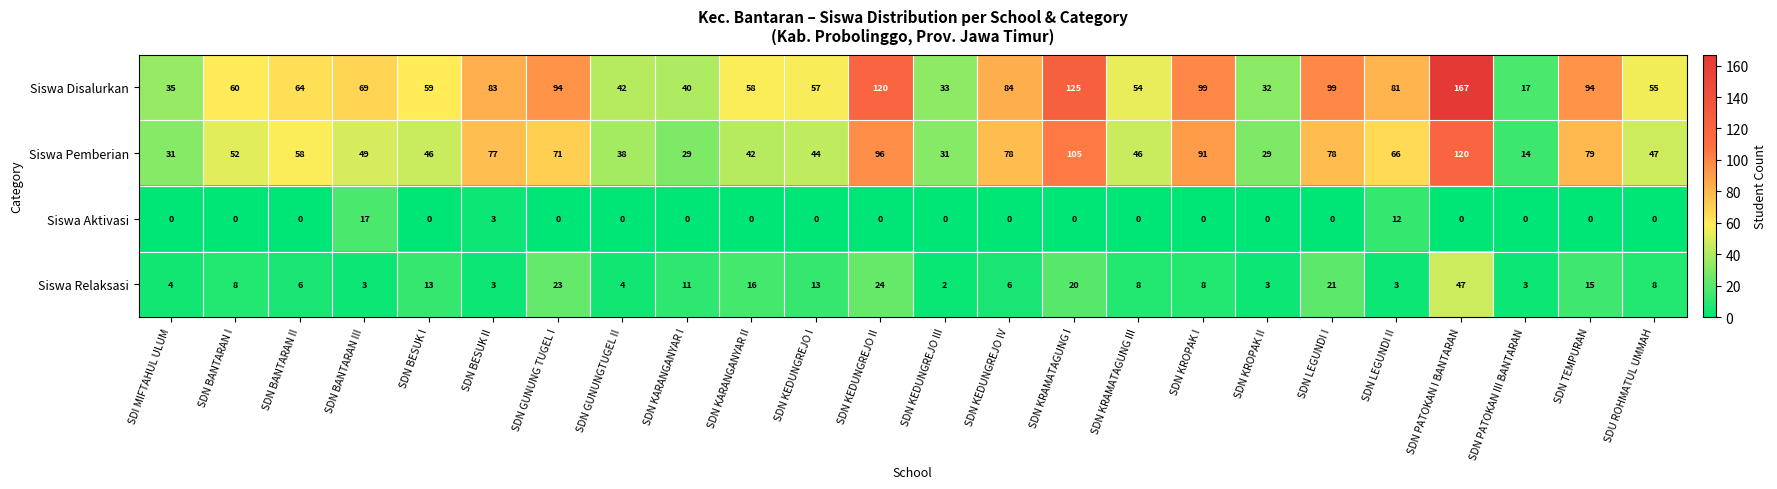

At which category does the chart reach its peak across all series?

SDN PATOKAN I BANTARAN